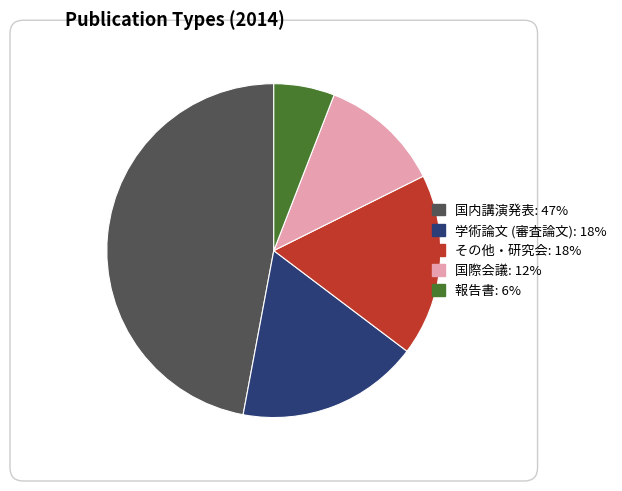

How many slices are in this pie chart?

5